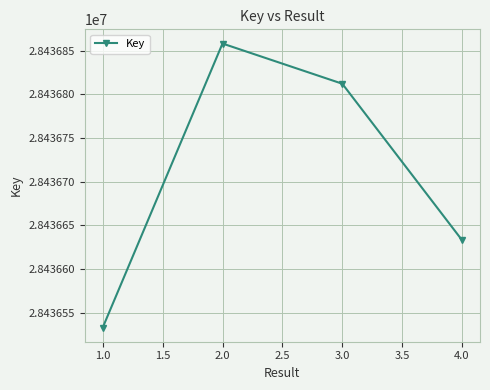

How many points are higher than both their immediate neighbors (excluding endpoints)?

1